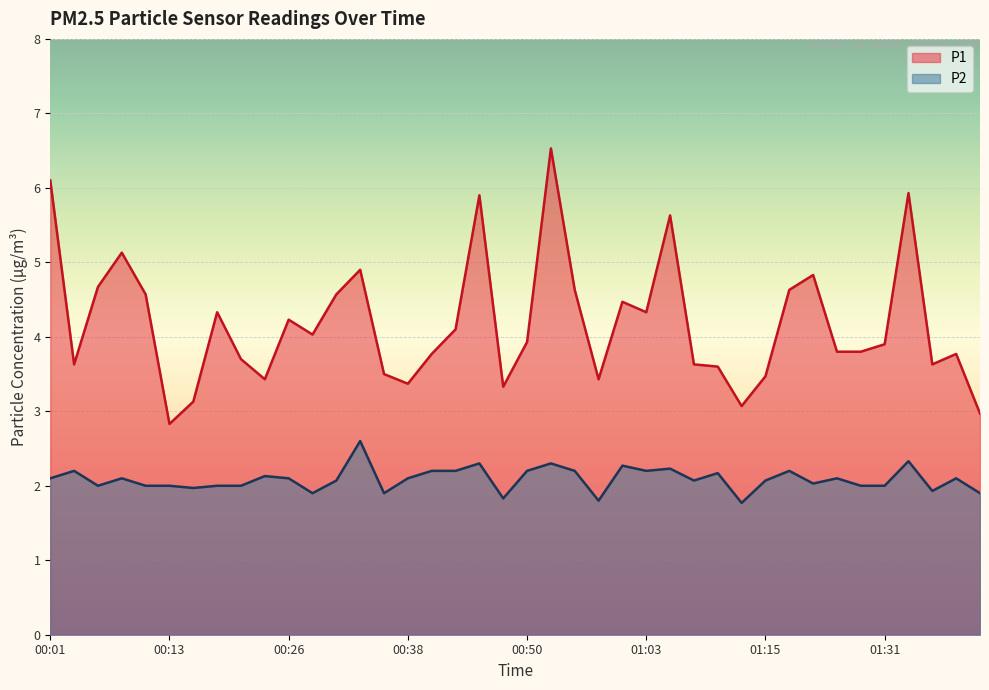

What are all the series names shown in the legend?

P1, P2